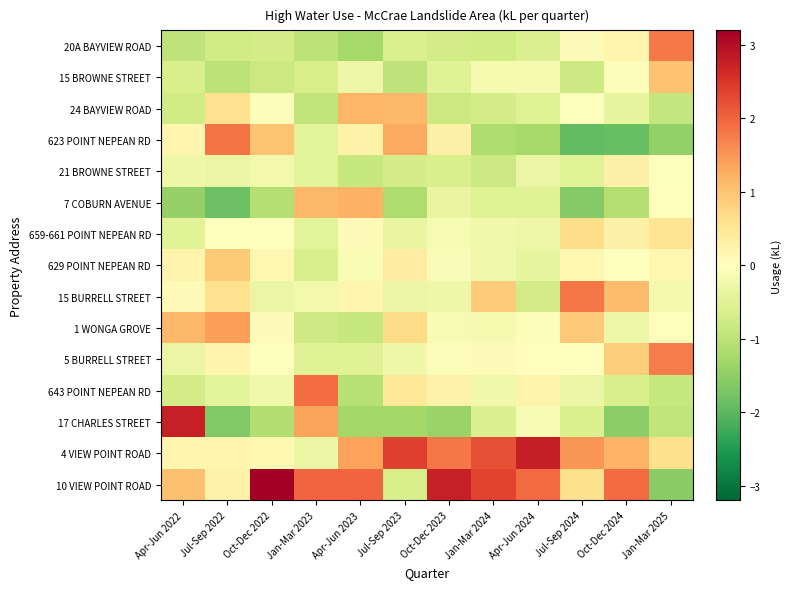

Which category has the lowest value across all series?

Jul-Sep 2024